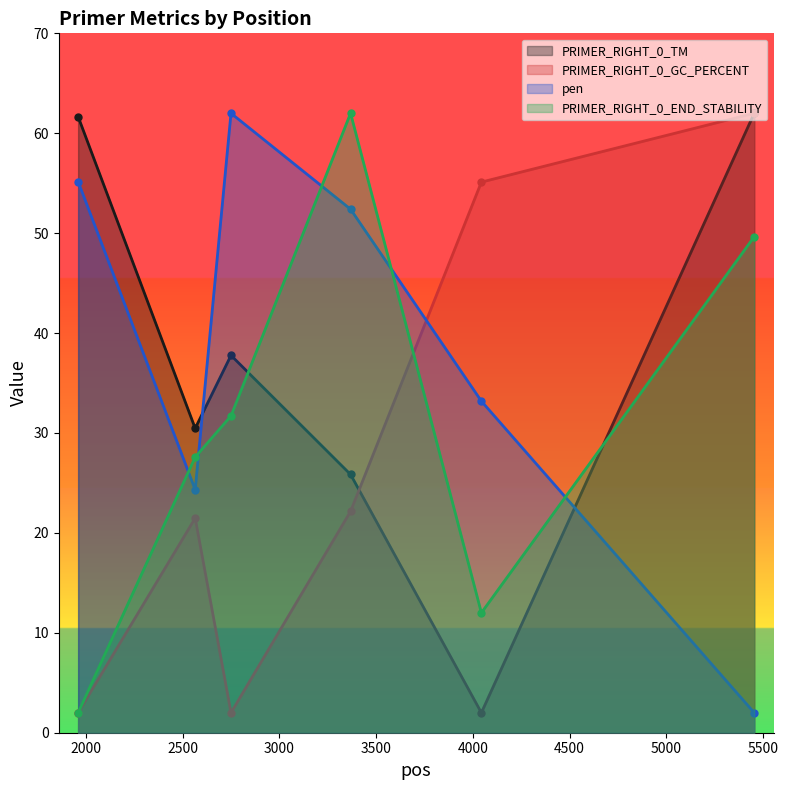

In PRIMER_RIGHT_0_GC_PERCENT, how many points are higher than both neighbors (excluding endpoints)?

1